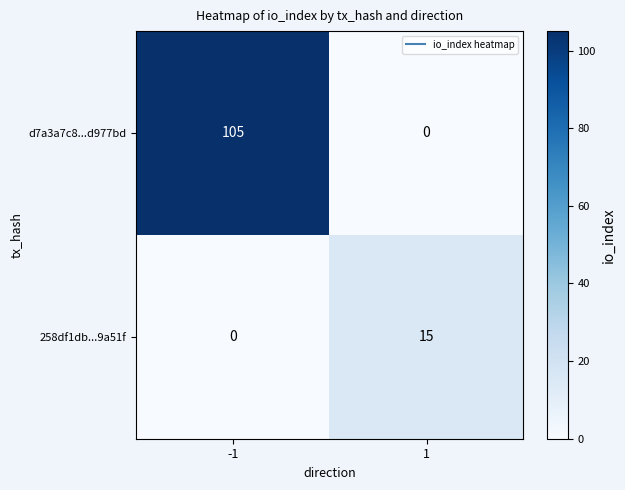

What is the maximum value shown in the chart?

105